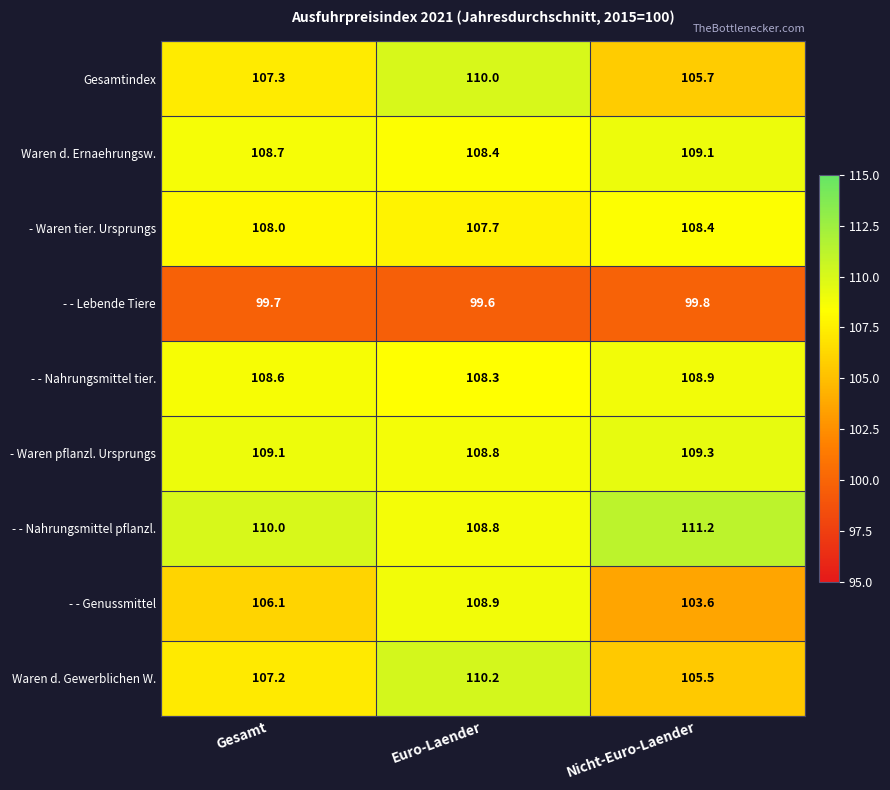

Count the number of categories in the chart.

3